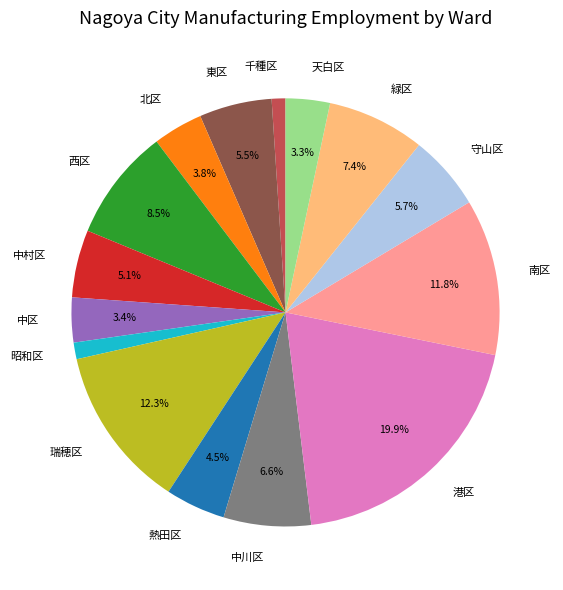

The 緑区 slice represents 7% of the pie. True or false?

True